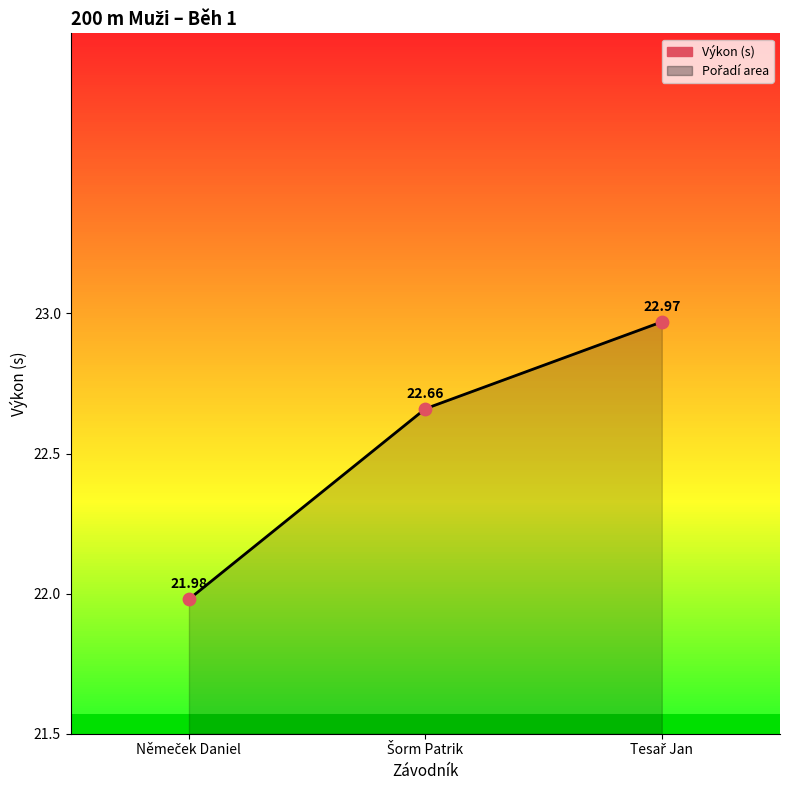

What is the change in value from Němeček Daniel to Tesař Jan?

+1.0